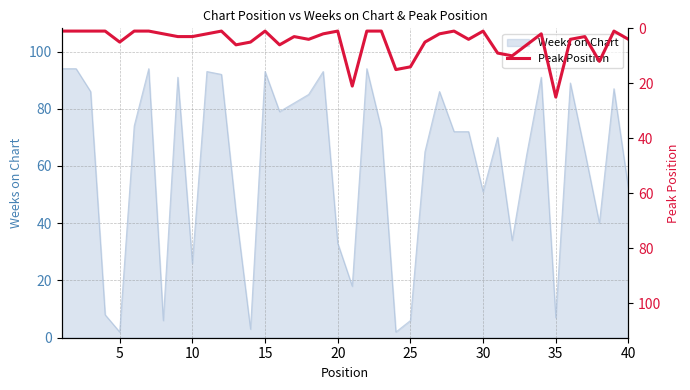

At which label is the value closest to 13?

25